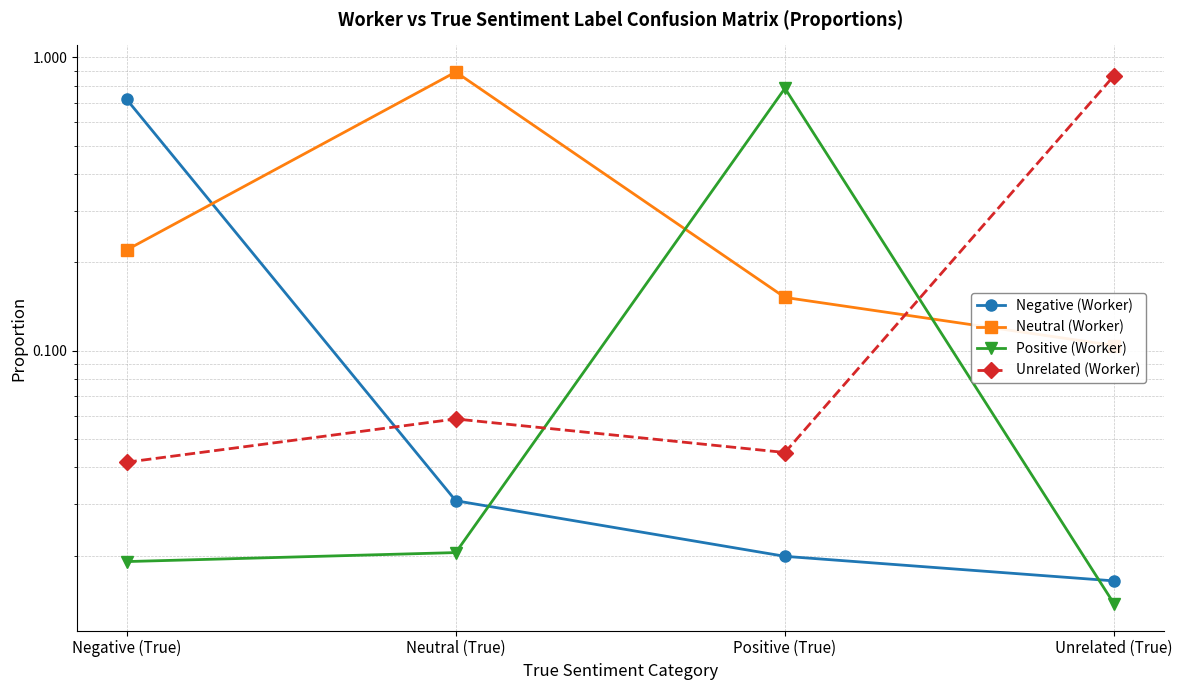

Is the value of Neutral (Worker) at Positive (True) greater than the value of Unrelated (Worker) at Neutral (True)?

Yes